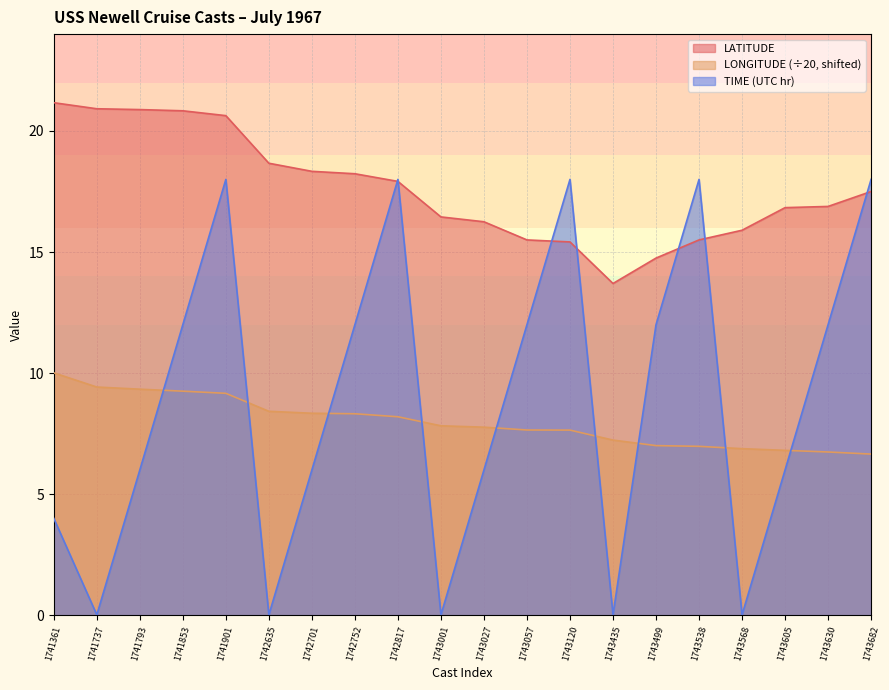

What is the maximum value for TIME?

18.0